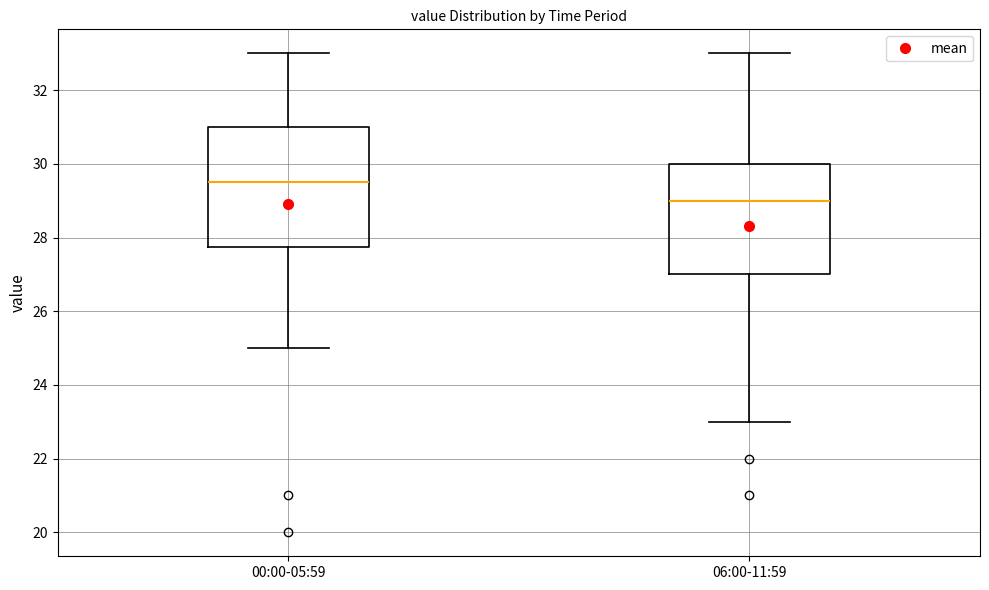

Where does the lower whisker of the box for 06:00-11:59 end on the y-axis? The values are not printed on the chart, so give them approximately, as read against the axis.

23.0